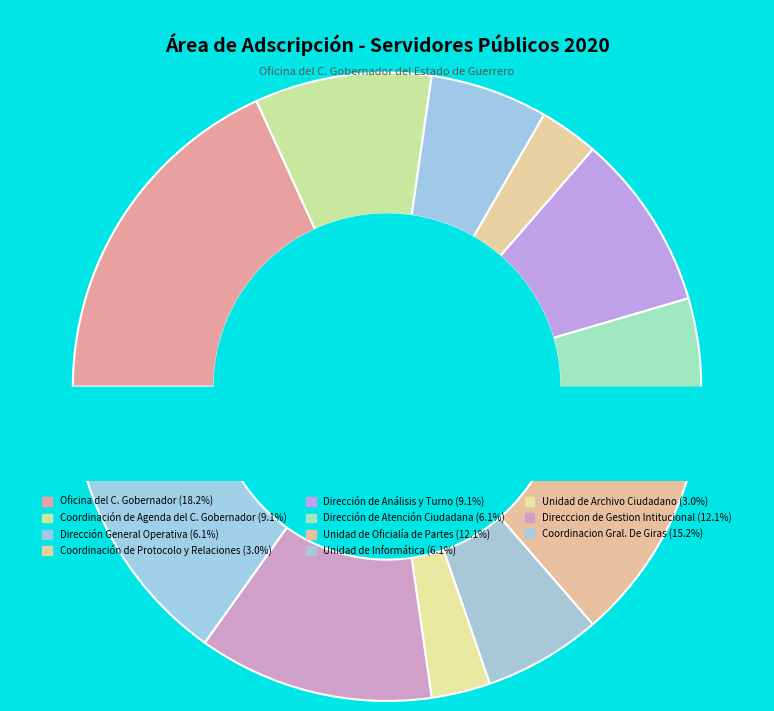

Which has a higher value, Unidad de Oficialía de Partes or Dirección General Operativa?

Unidad de Oficialía de Partes